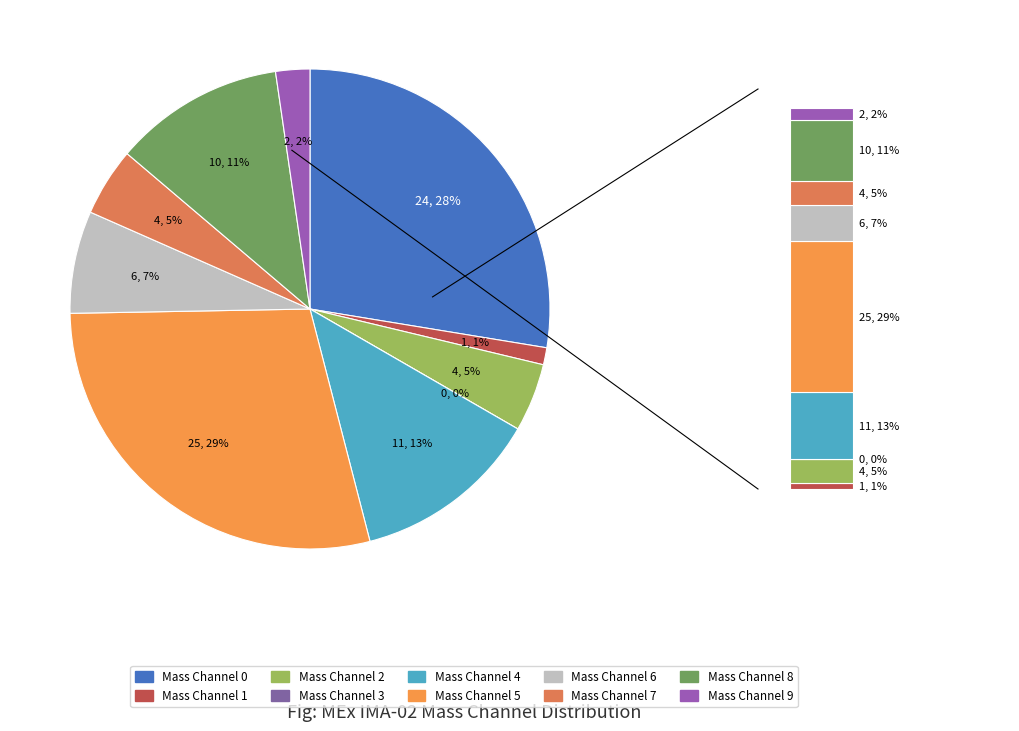

Count the number of slices in the pie.

10